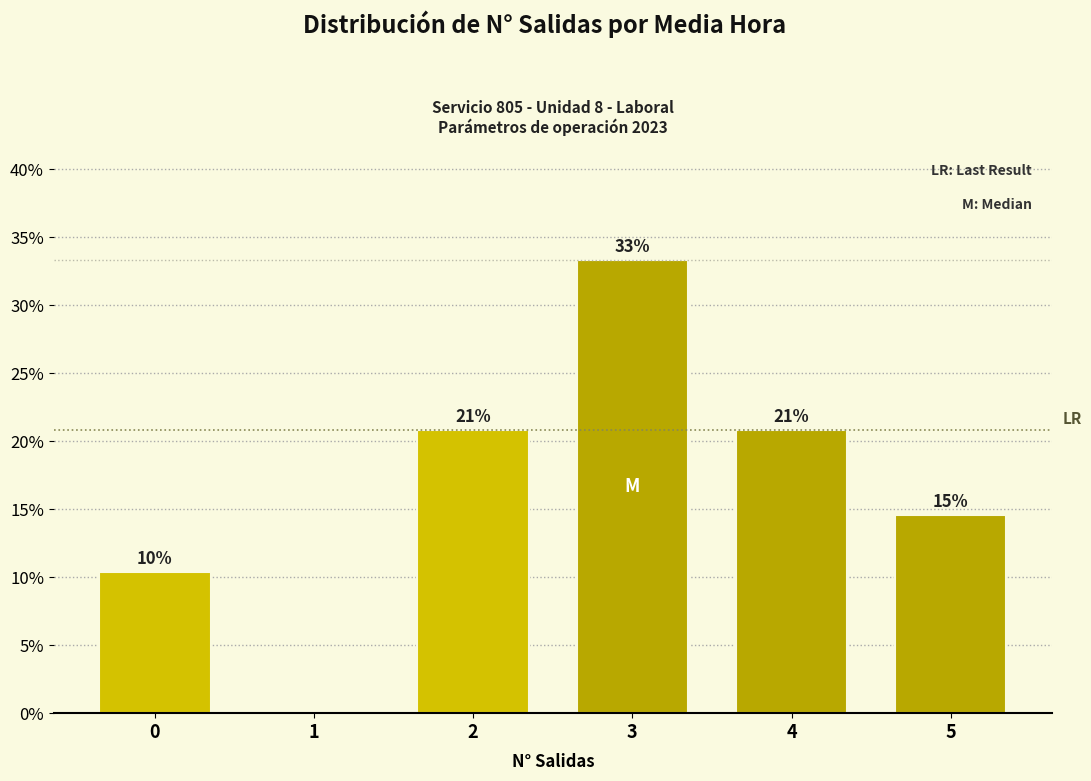

Are the bars horizontal?

No